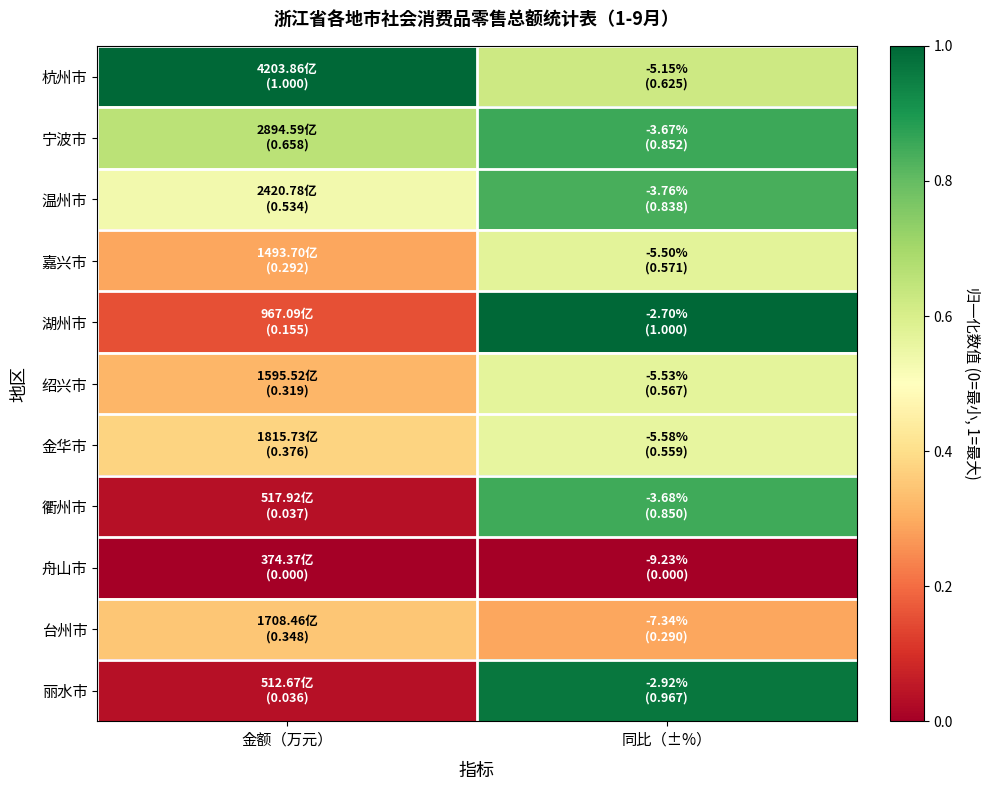

Which has a higher value, 同比（±%） or 金额（万元）?

金额（万元）